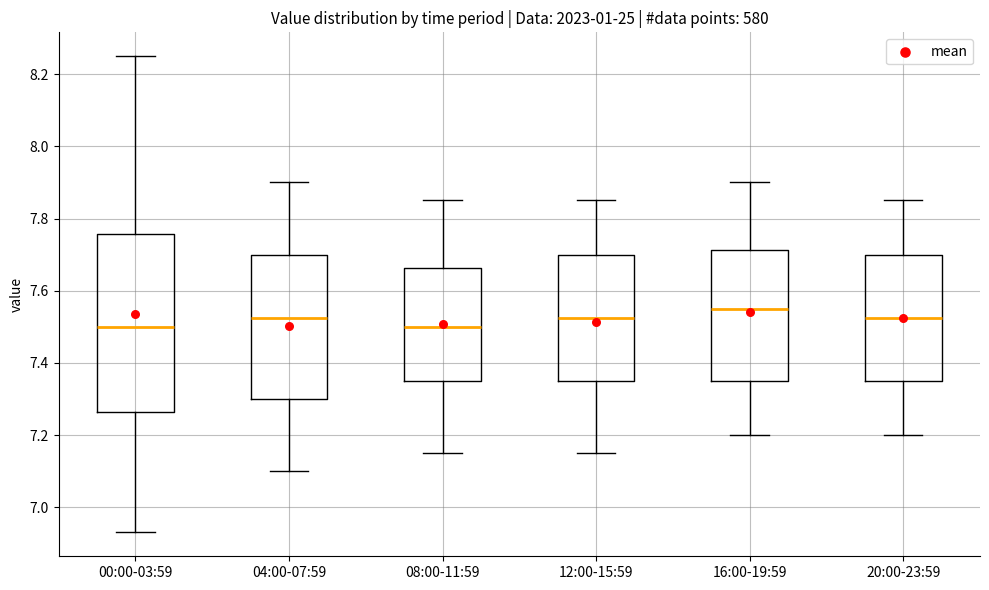

Which box is the tallest, from its lower edge to its upper edge?

00:00-03:59